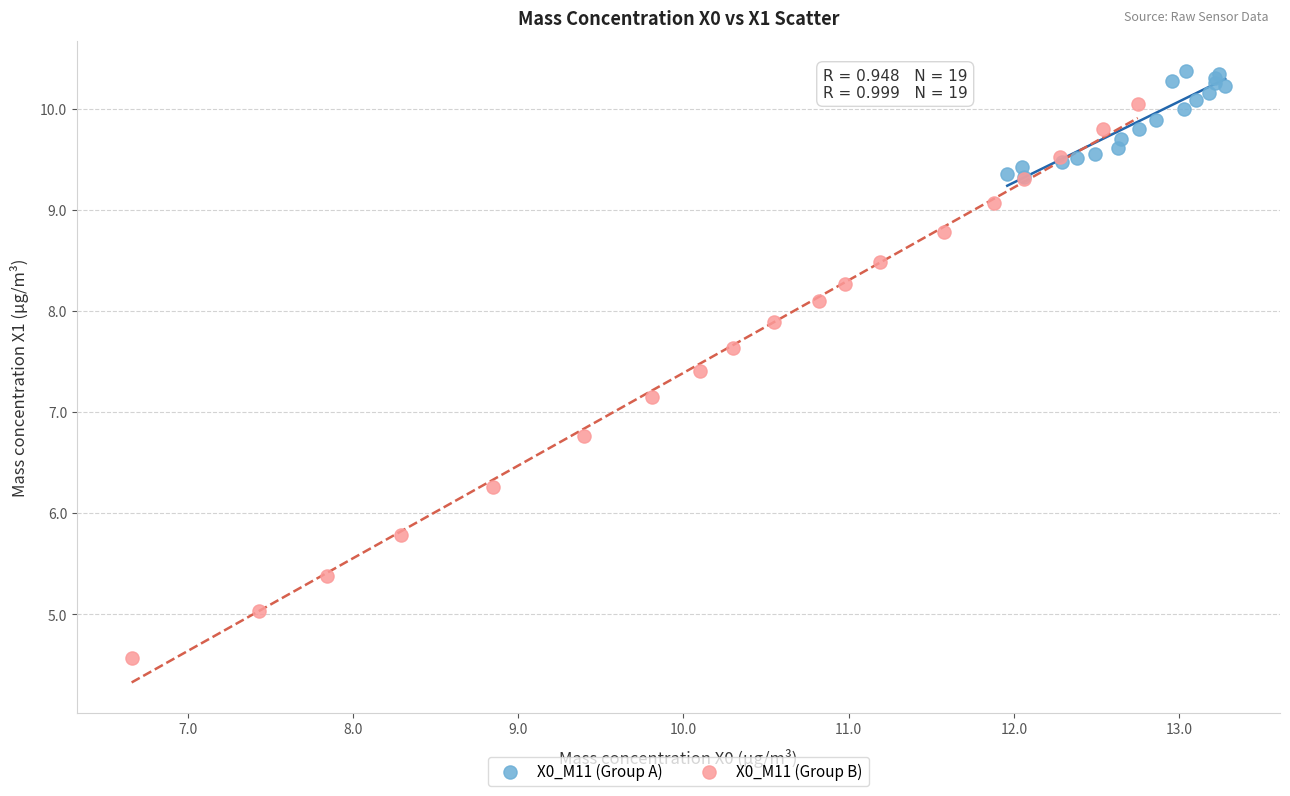

Which series reaches the maximum Y coordinate?

X0_M11 (Group A)